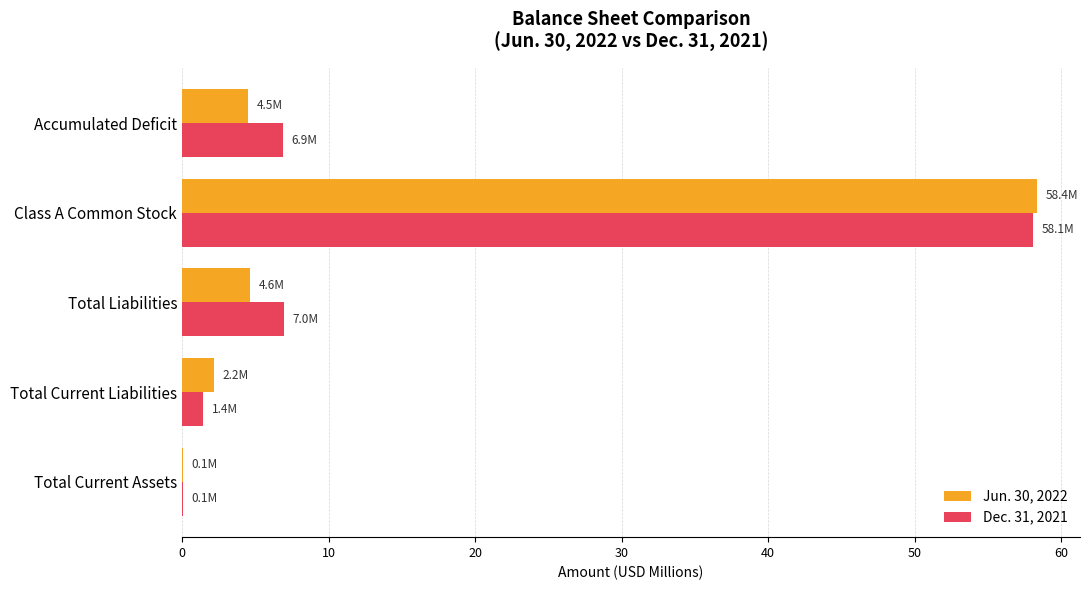

The Dec. 31, 2021 series shows 102.7 at Class A Common Stock. True or false?

False